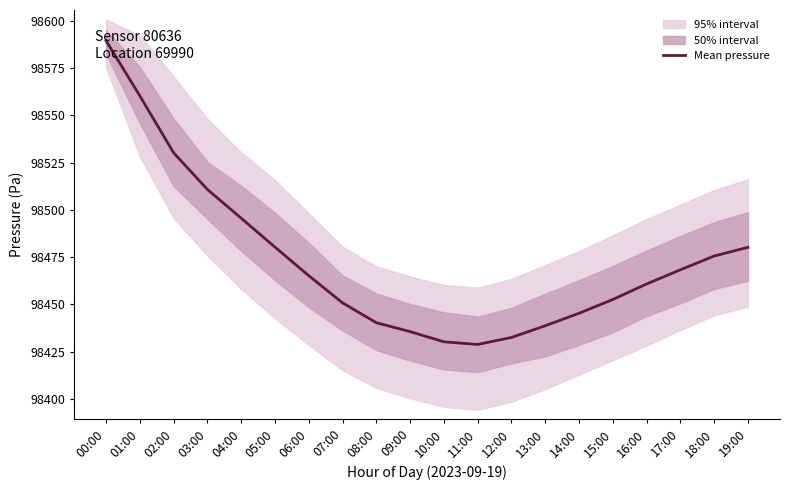

Count the number of values greater than 98465.

10